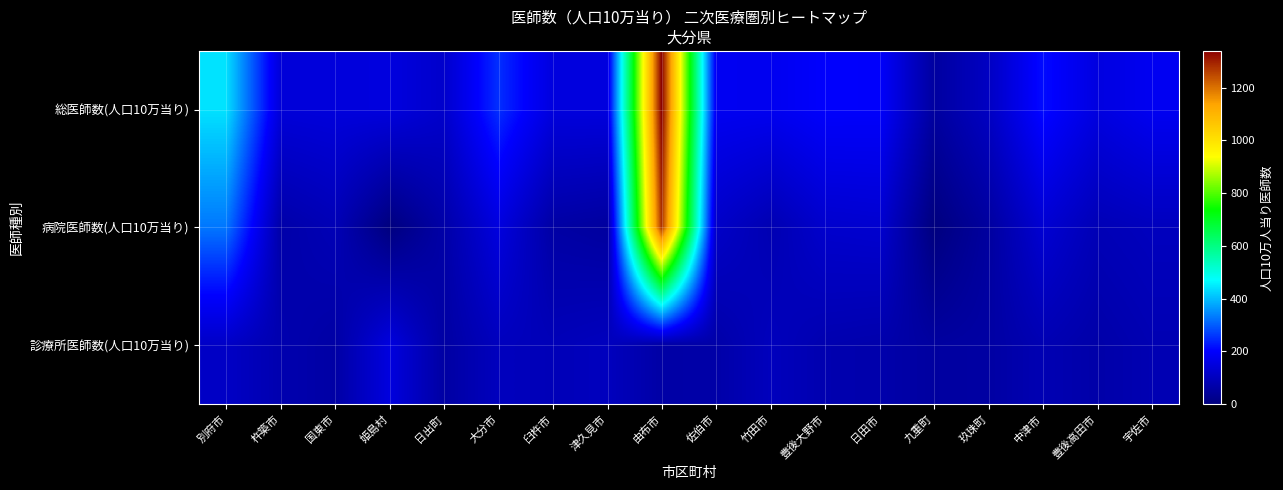

Which has a higher value, 玖珠町 or 中津市?

中津市